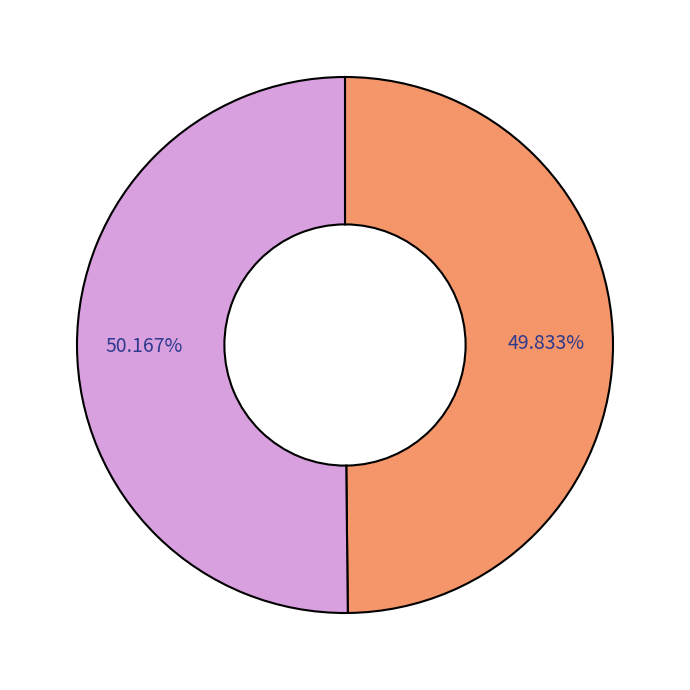

How many slices are in this pie chart?

2